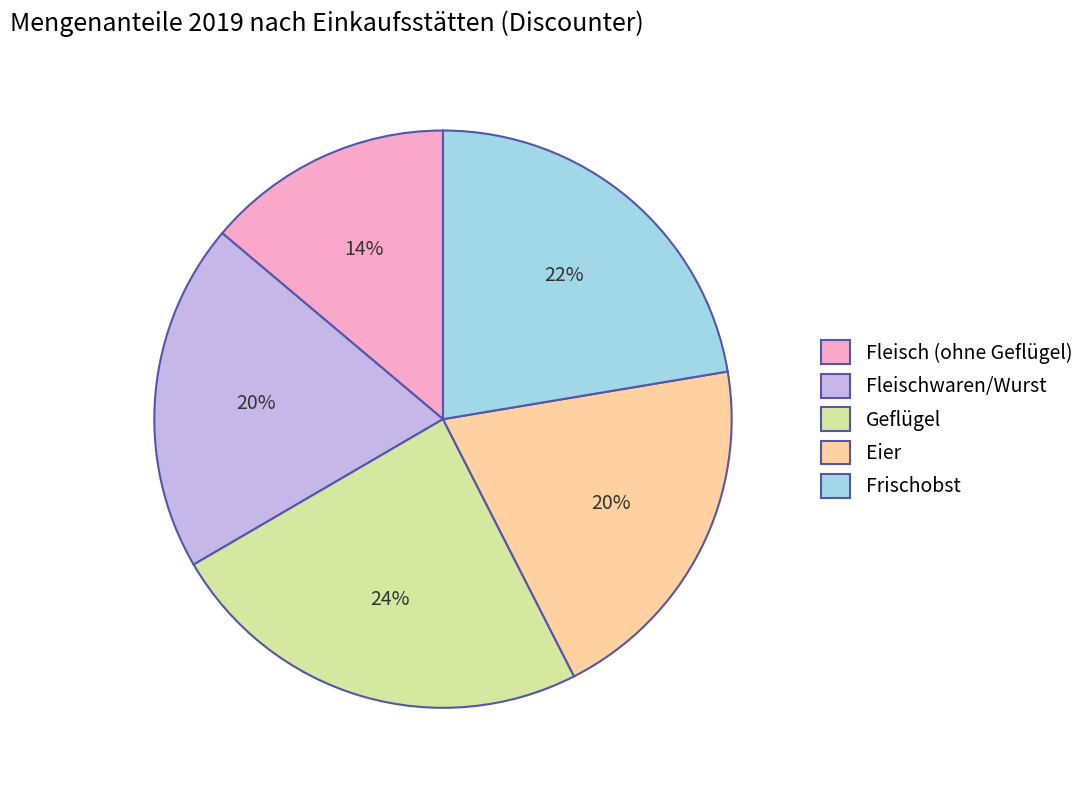

What percentage is the Geflügel slice, to the nearest percent?

24%